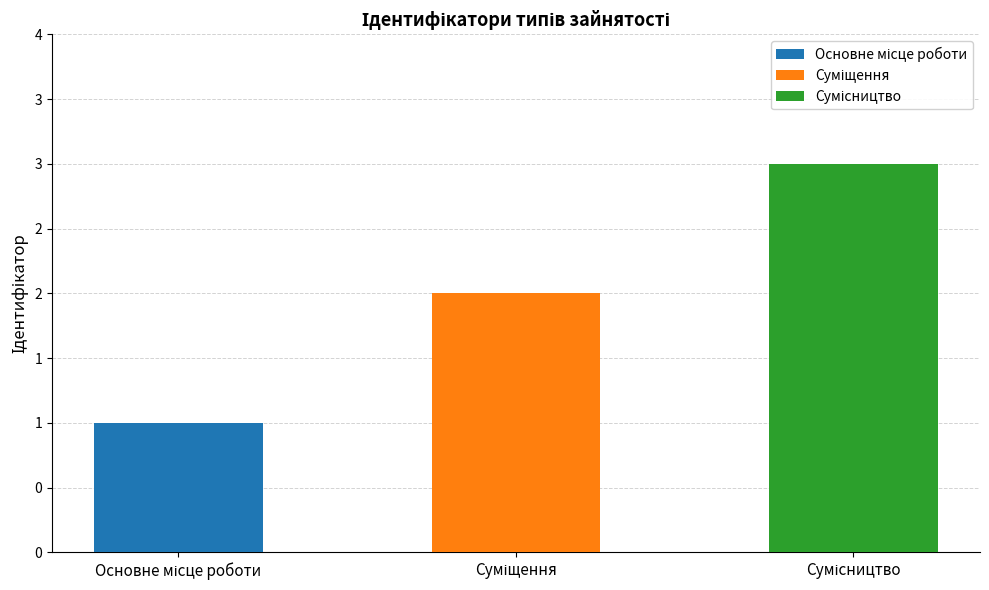

At which category does the chart reach its minimum across all series?

Основне місце роботи